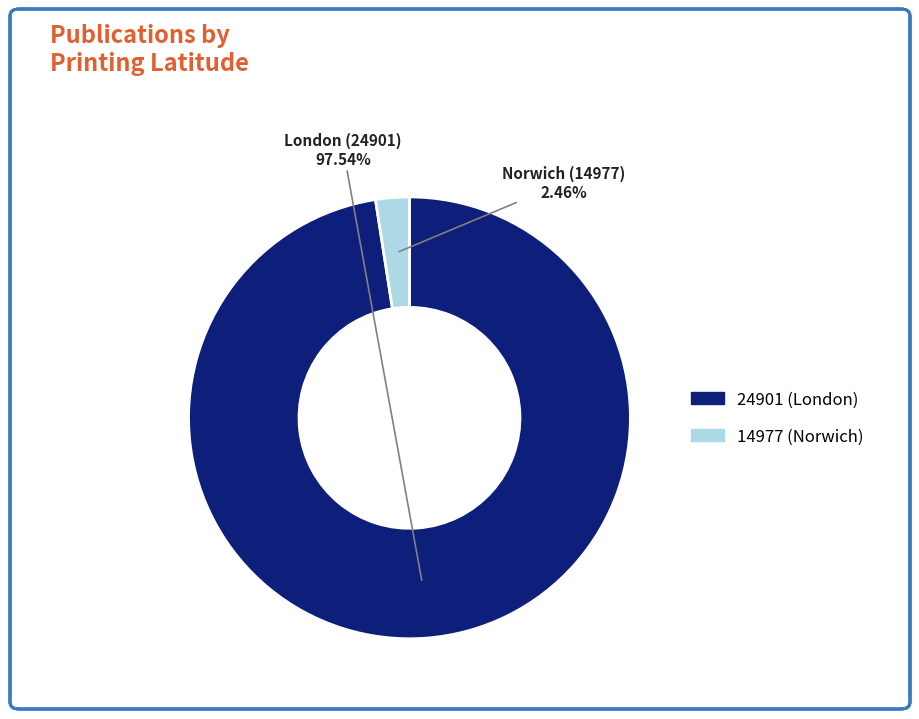

Does any single category account for the majority?

Yes